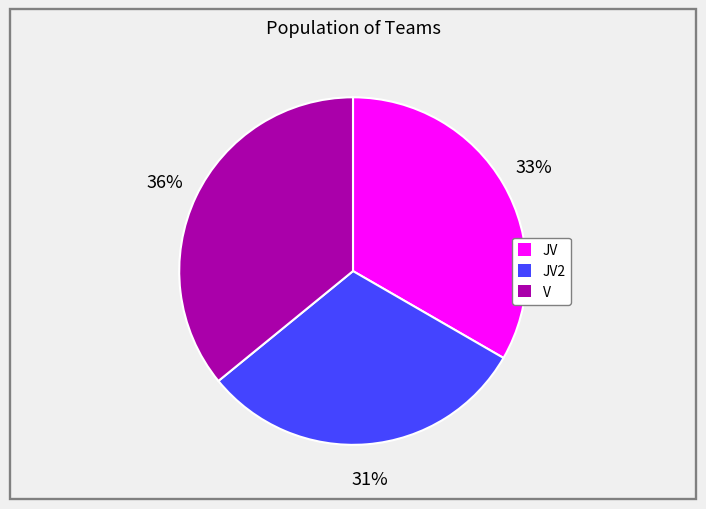

To the nearest percent, what is the average slice percentage?

33%